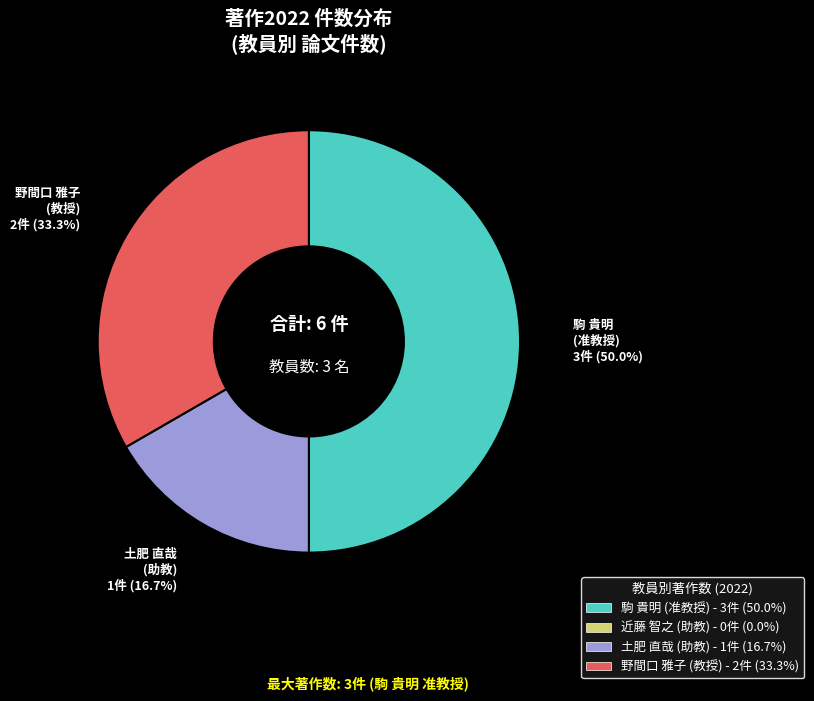

What is the largest slice in the pie chart?

駒 貴明 (准教授)